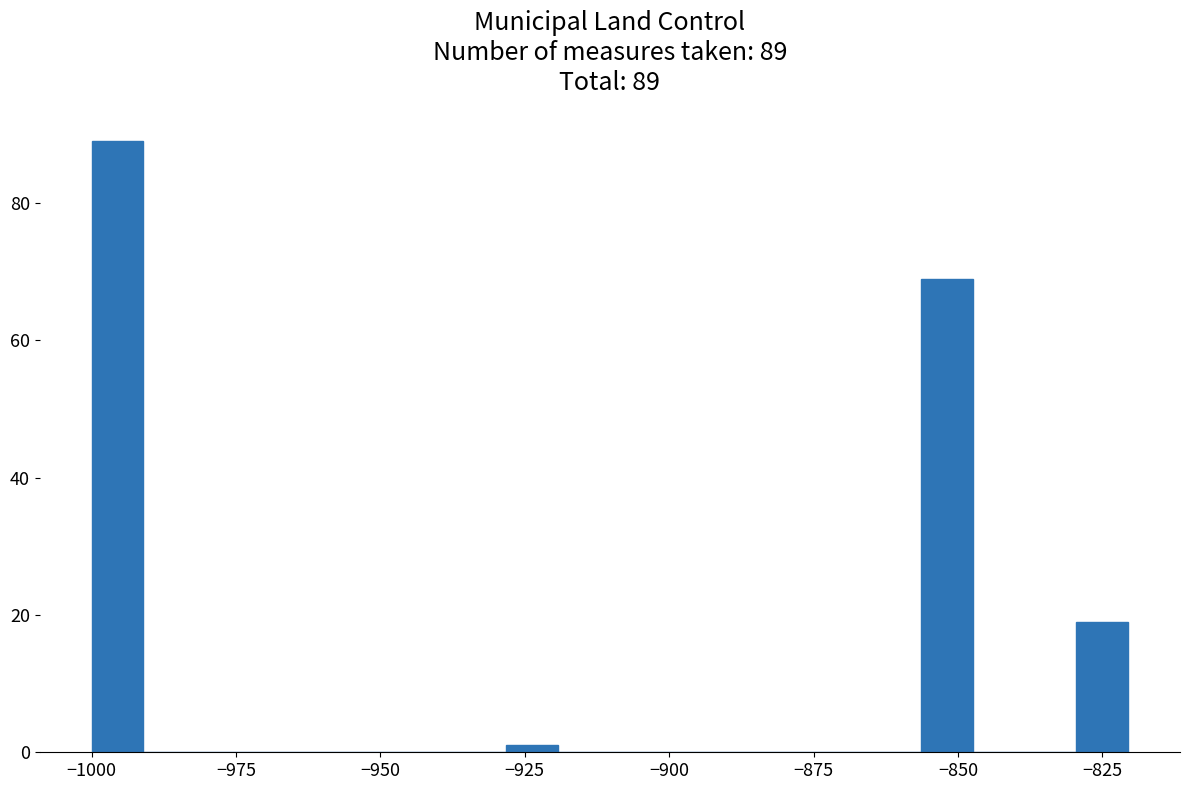

Around what value on the x-axis is the tallest bar? Give the approximate position of its centre, as read against the axis.

-995